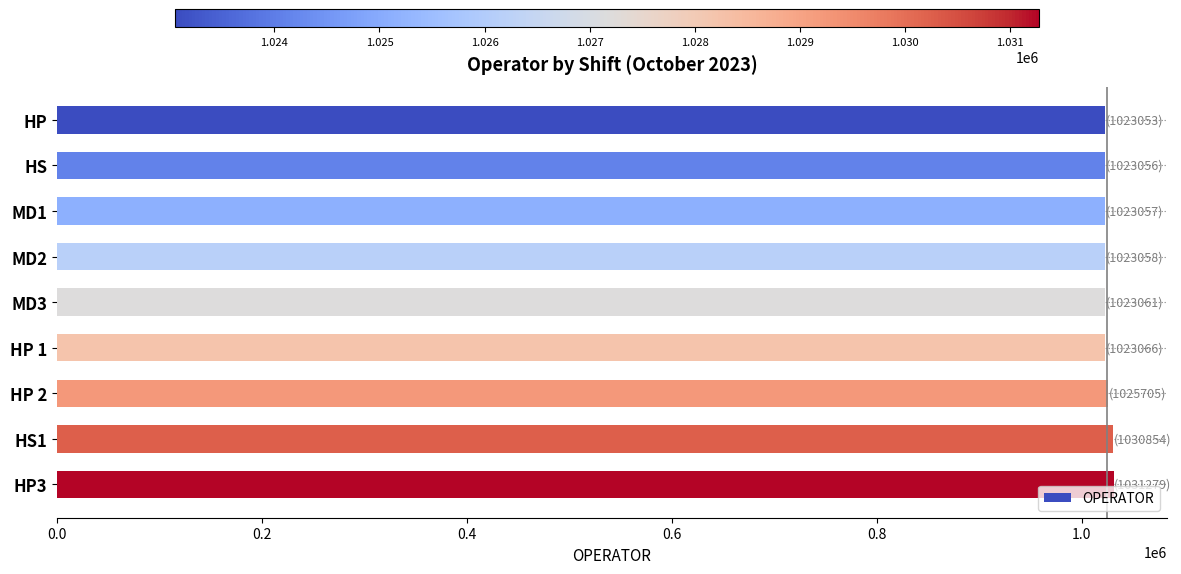

What is the ratio of the value at HS1 to the value at HP?

1.0